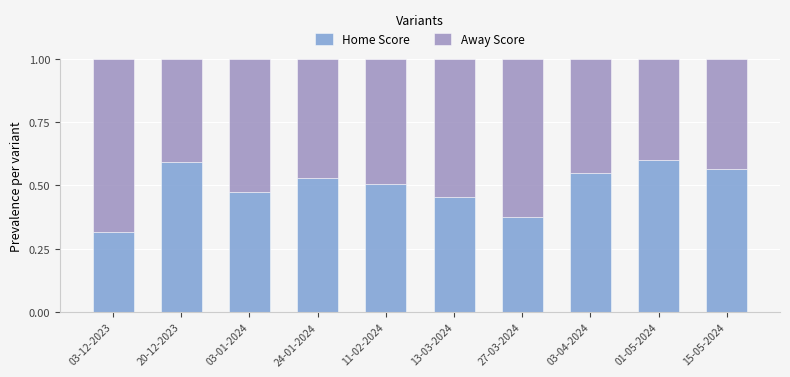

Which category has the lowest value in the Home Score series?

03-12-2023